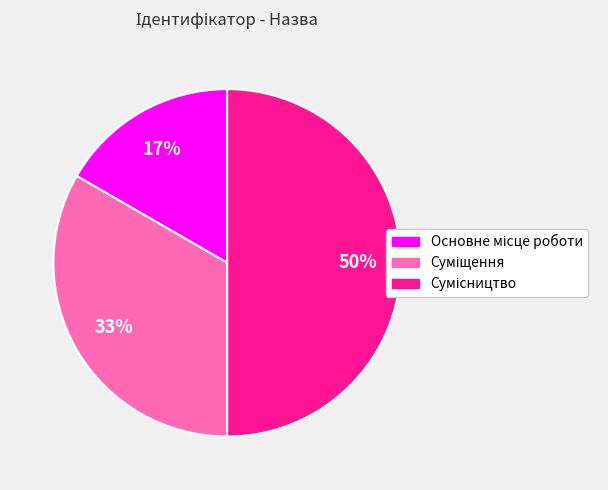

To the nearest percent, what is the difference between the largest and smallest slice percentages?

33%